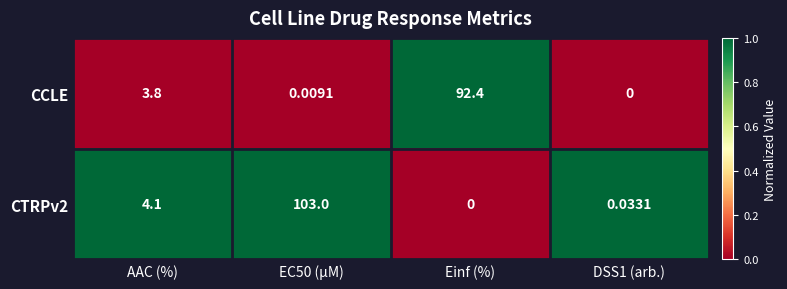

At which label is CCLE closest to 46?

AAC (%)